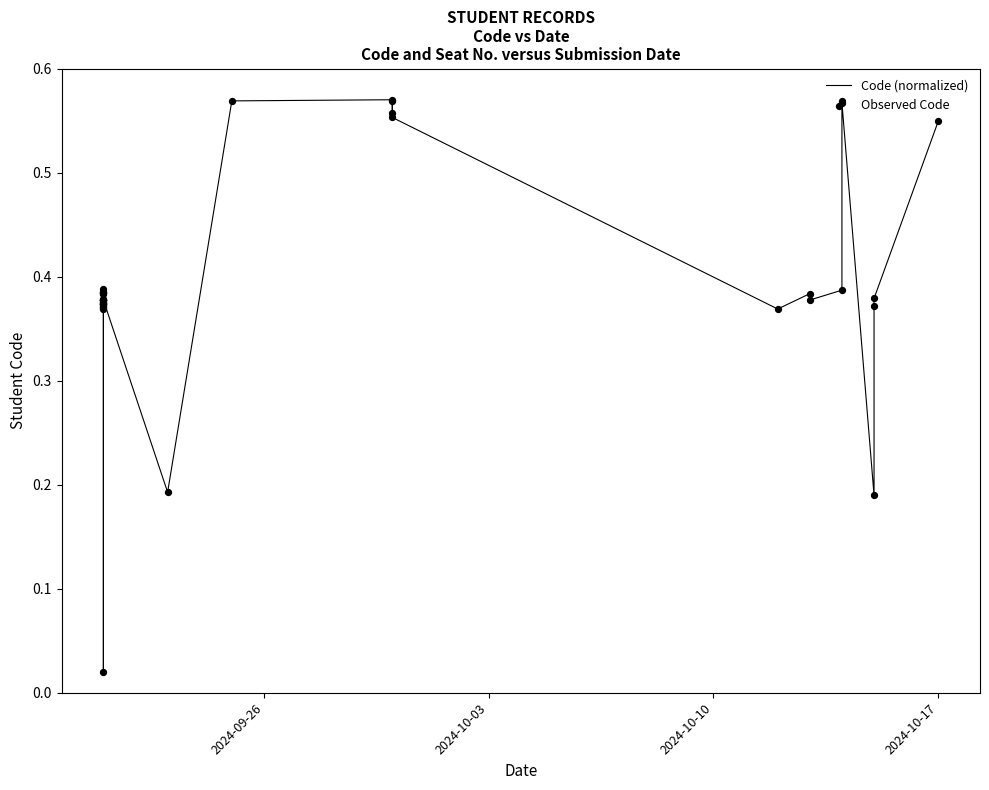

Which series reaches the minimum Y coordinate?

Code (normalized)